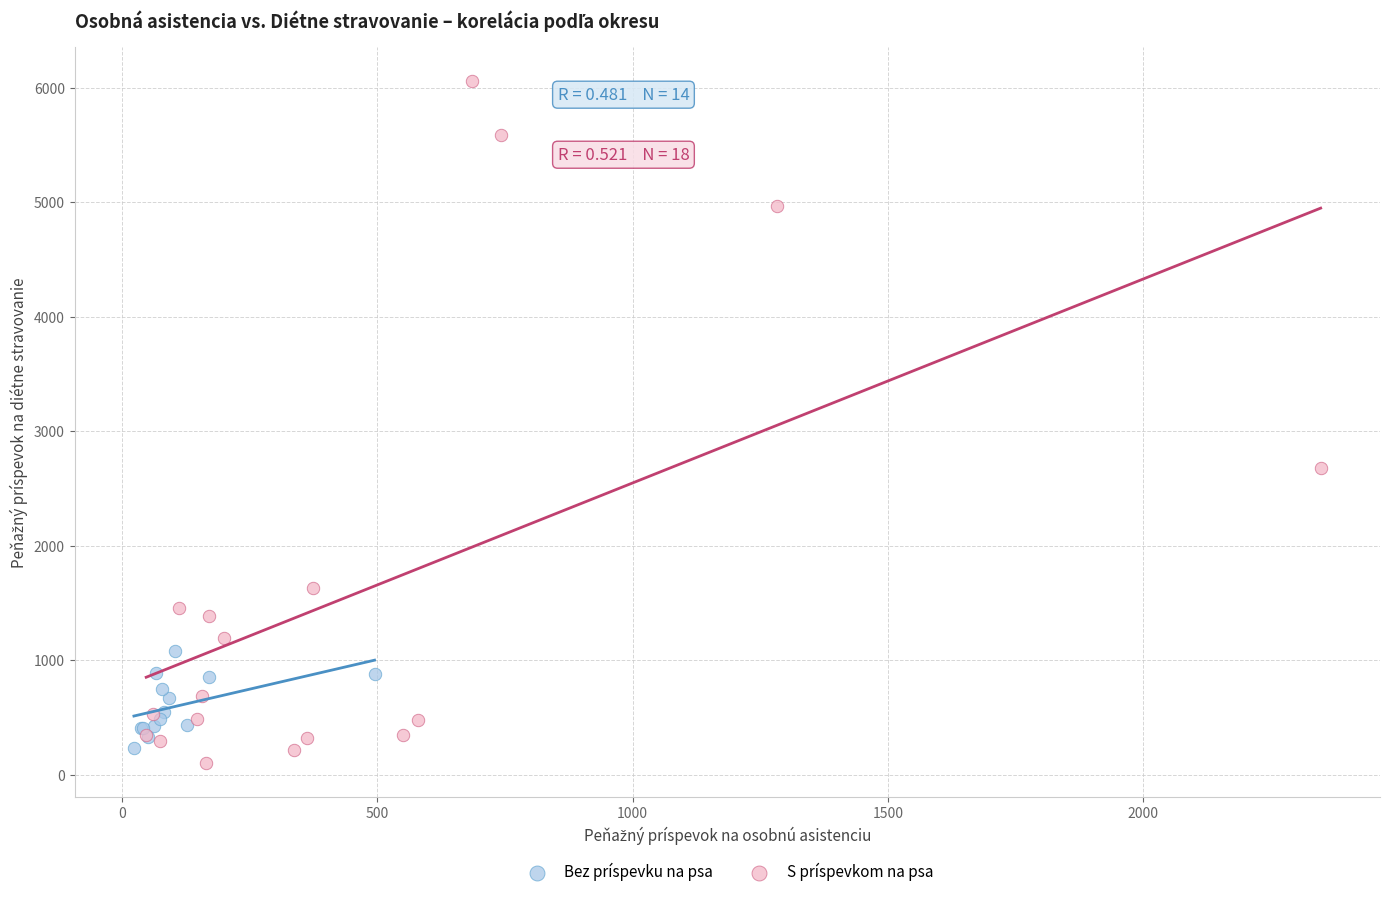

Which series has the widest spread of Y values?

S príspevkom na psa